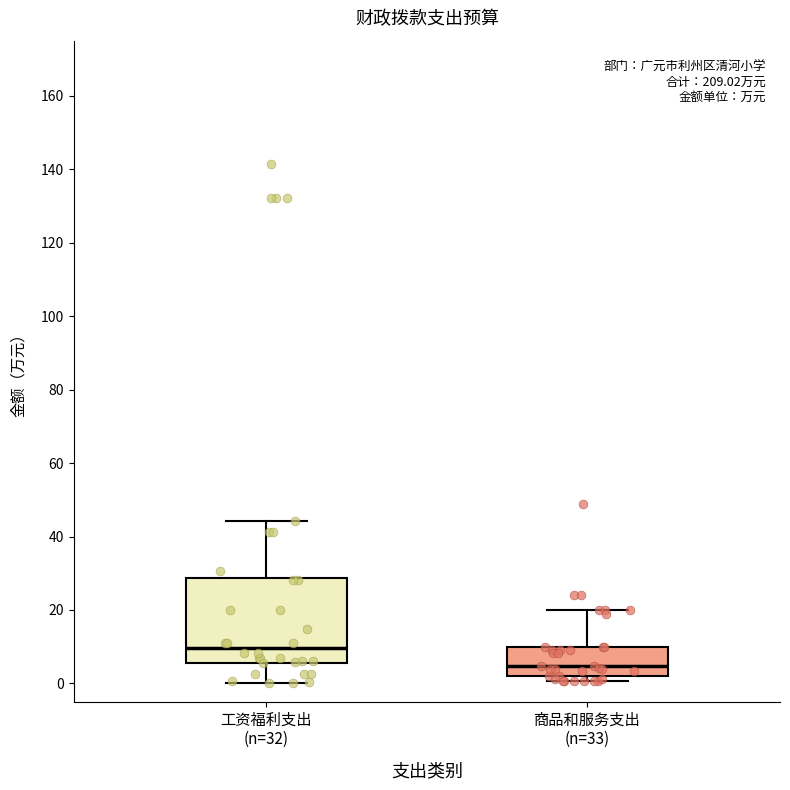

Which box has the lowest median line?

商品和服务支出 (n=33)